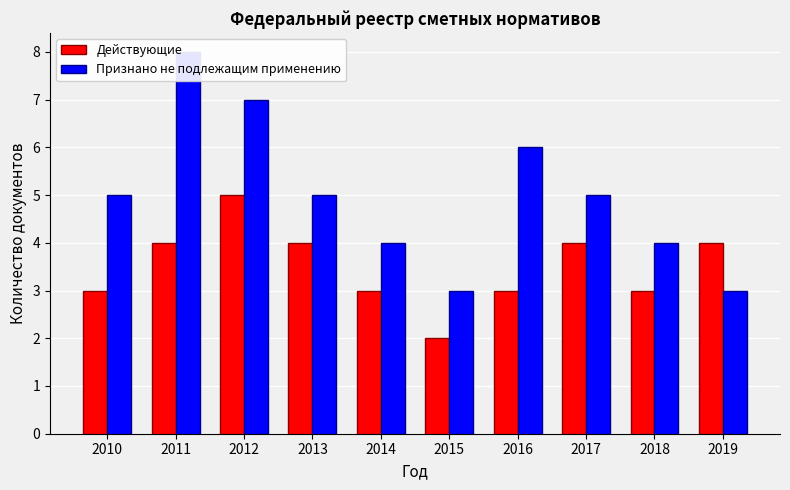

What is the difference between the maximum and second lowest values in the Признано не подлежащим применению series?

5